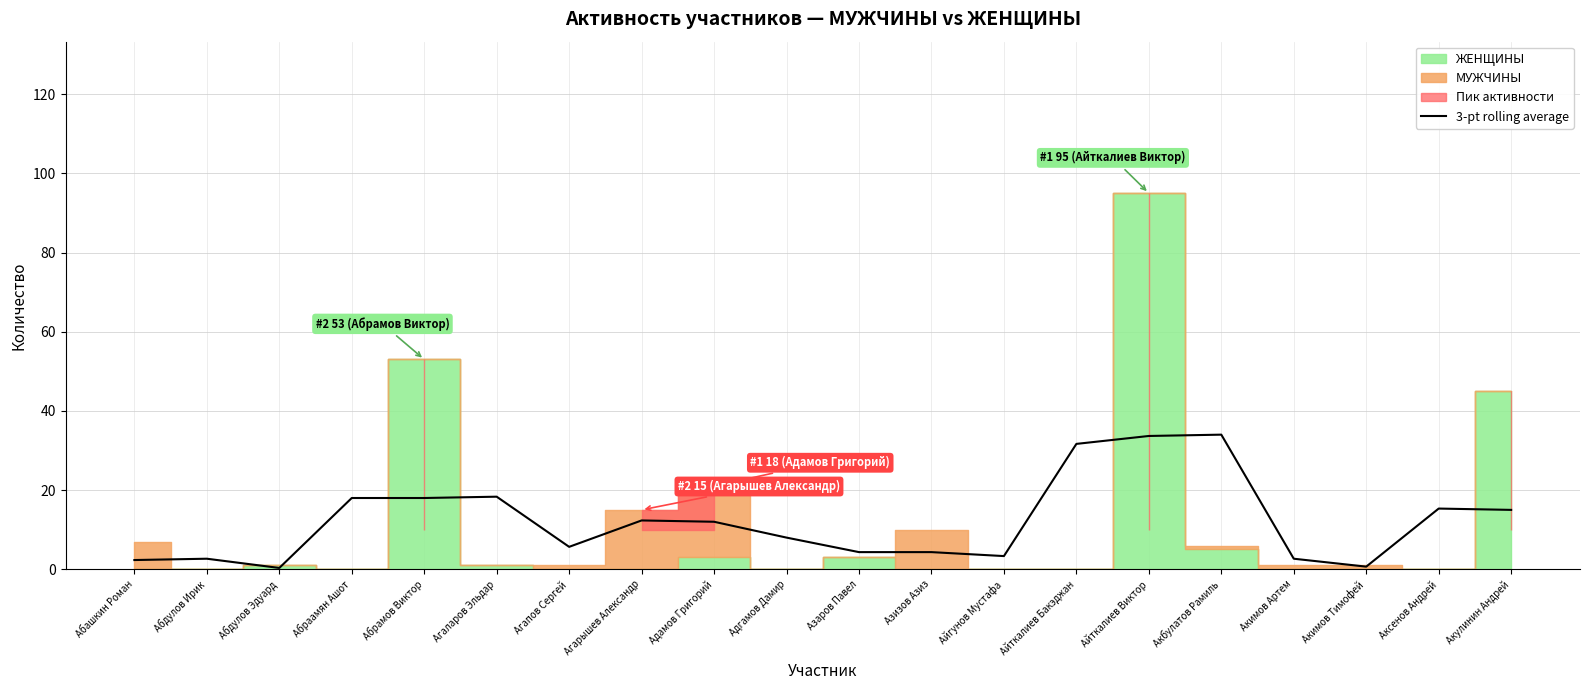

True or false: there are more than 1 points higher than both neighbors.

True